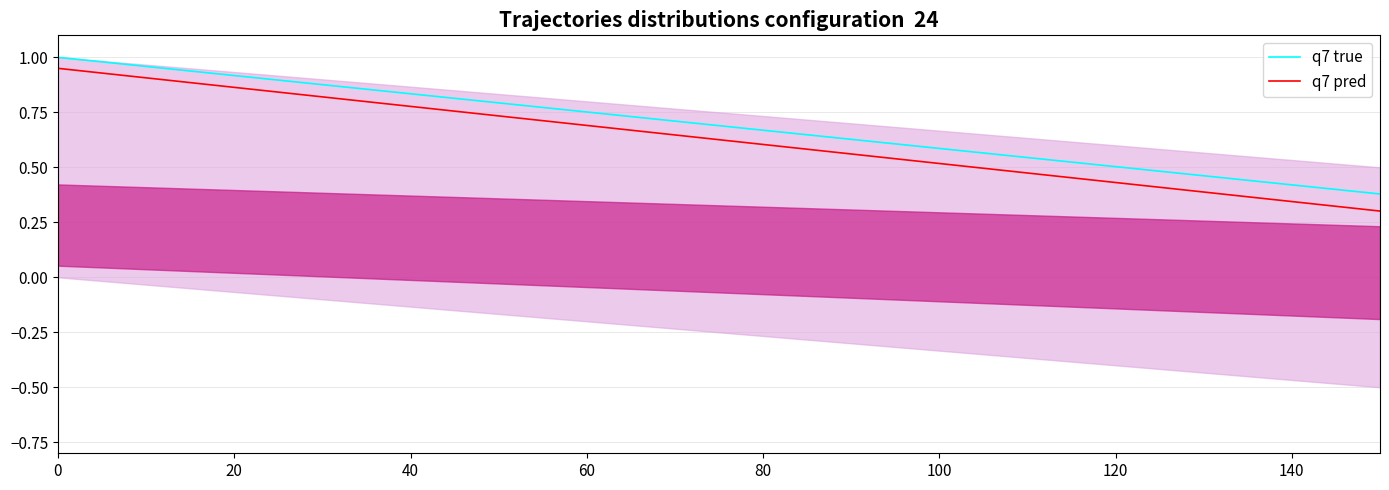

The value of q7 true at 60 is 0.2. True or false?

False